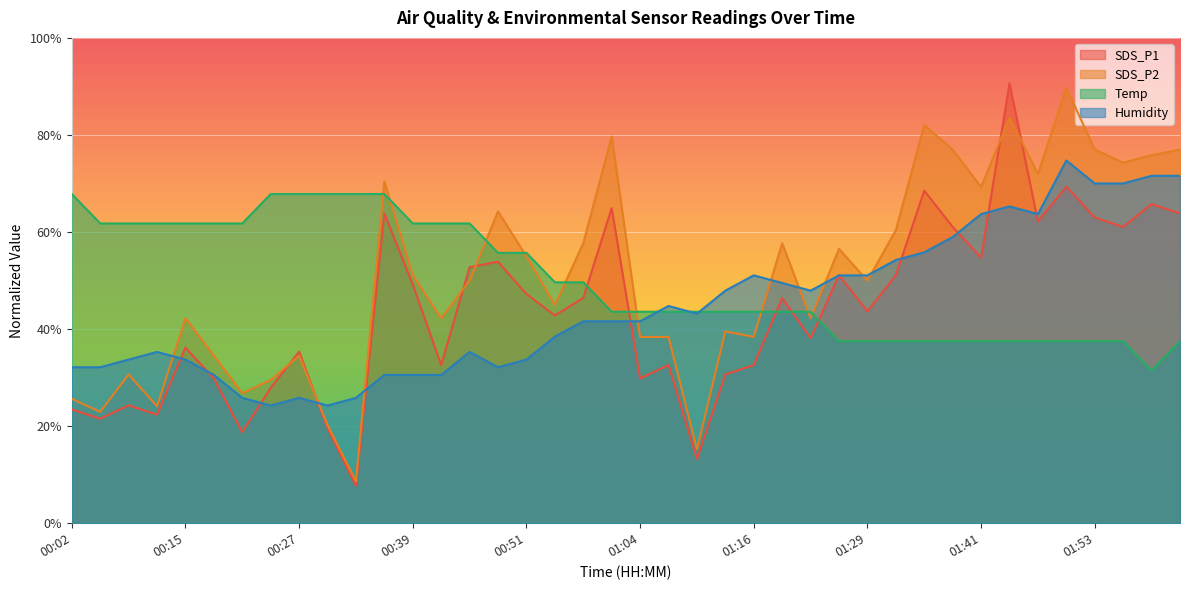

Which series changed the most between 01:07 and 01:35?

SDS_P2